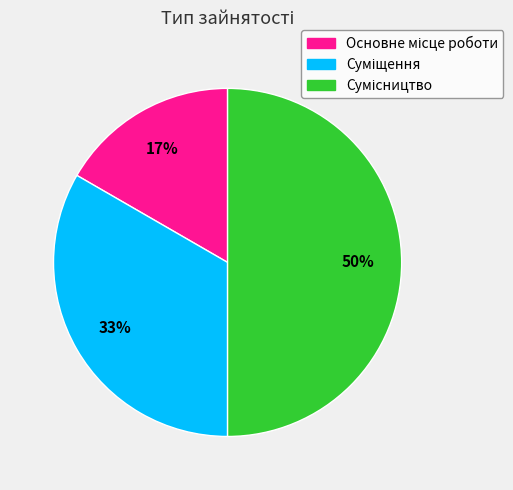

To the nearest percent, what is the average slice percentage?

33%